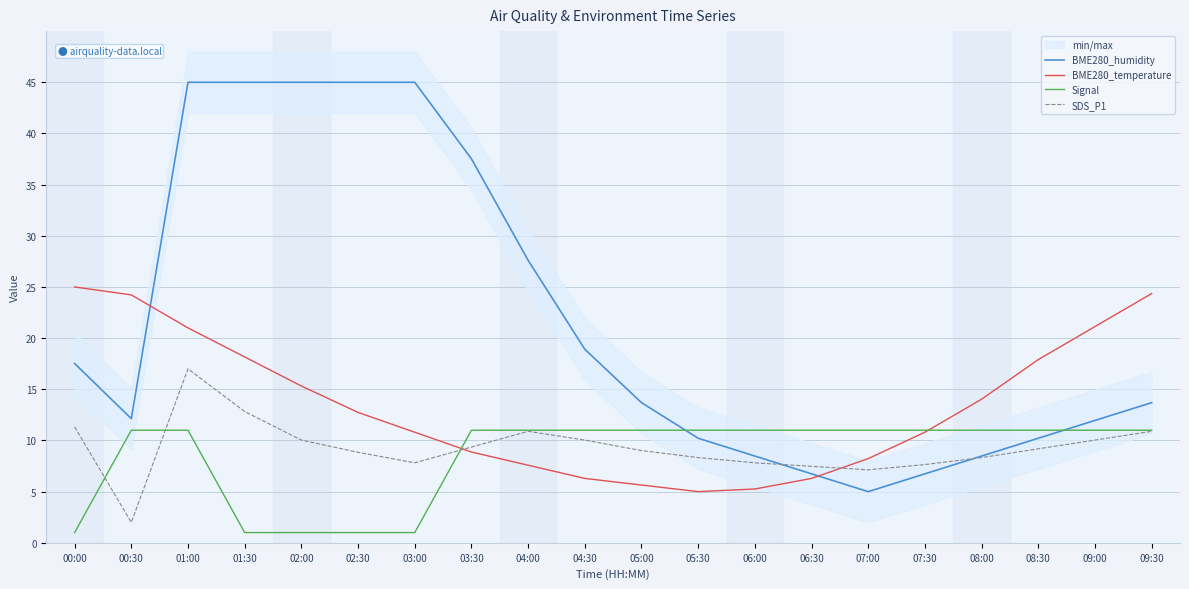

Where does the SDS_P1 series first go above 9?

00:00